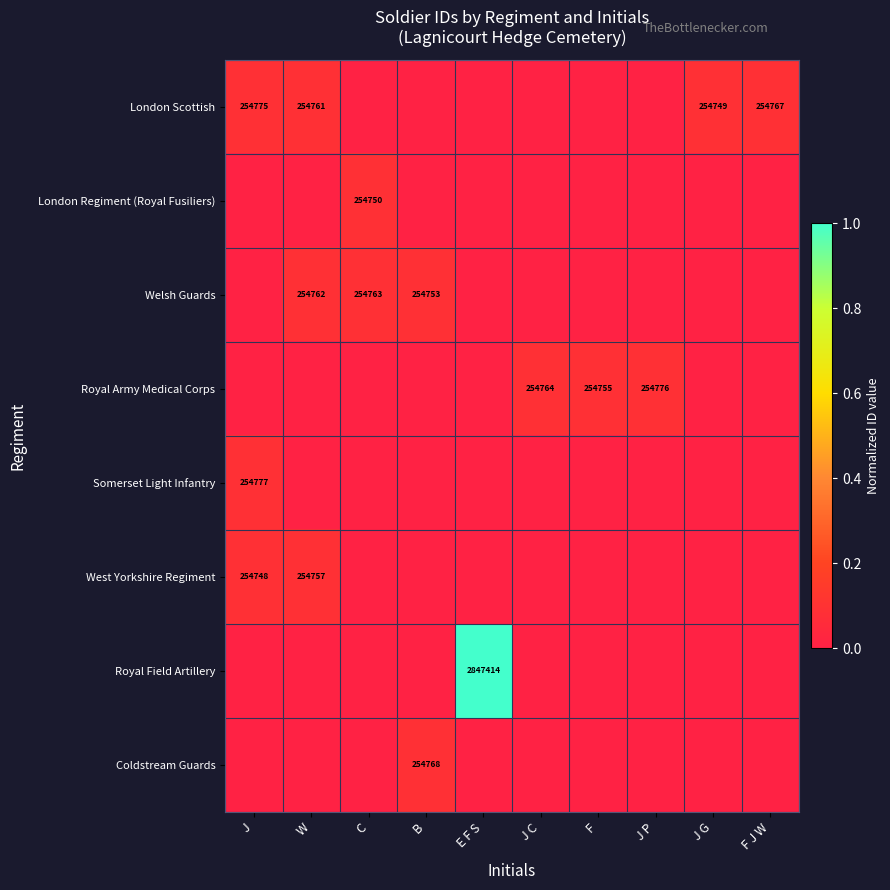

The value of London Scottish at J is 254775. True or false?

True